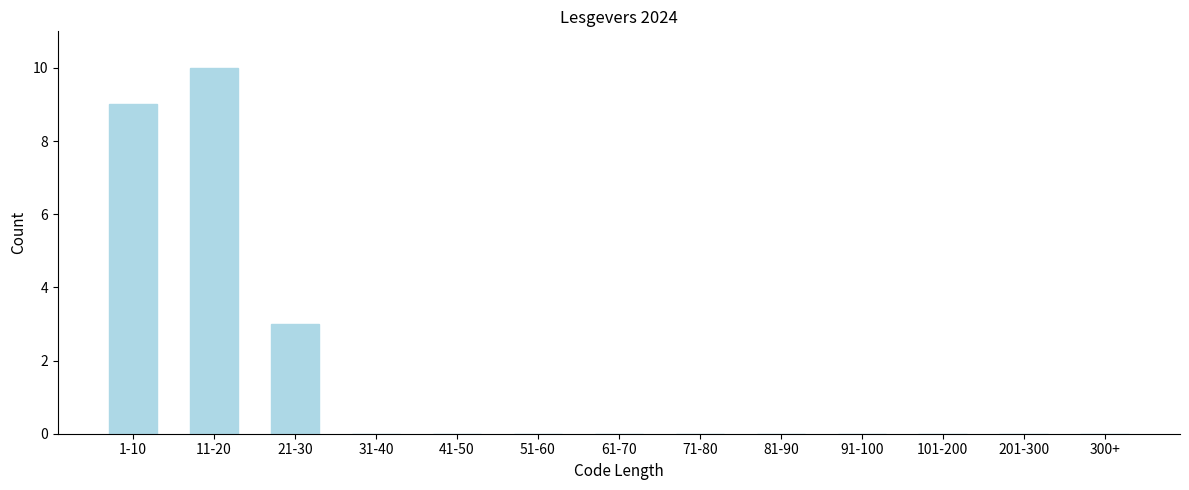

Reading left to right, what are all the values shown in this chart?

1-10=9	11-20=10	21-30=3	31-40=0	41-50=0	51-60=0	61-70=0	71-80=0	81-90=0	91-100=0	101-200=0	201-300=0	300+=0